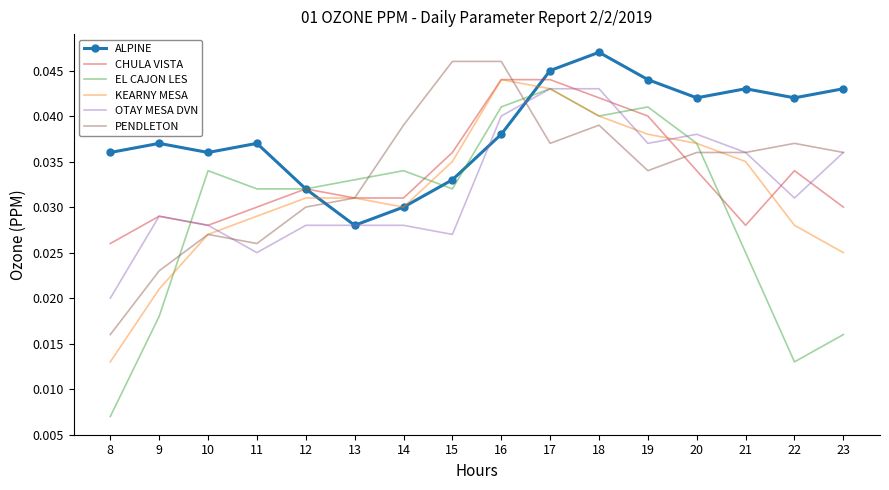

At how many categories does at least one series exceed 0?

16